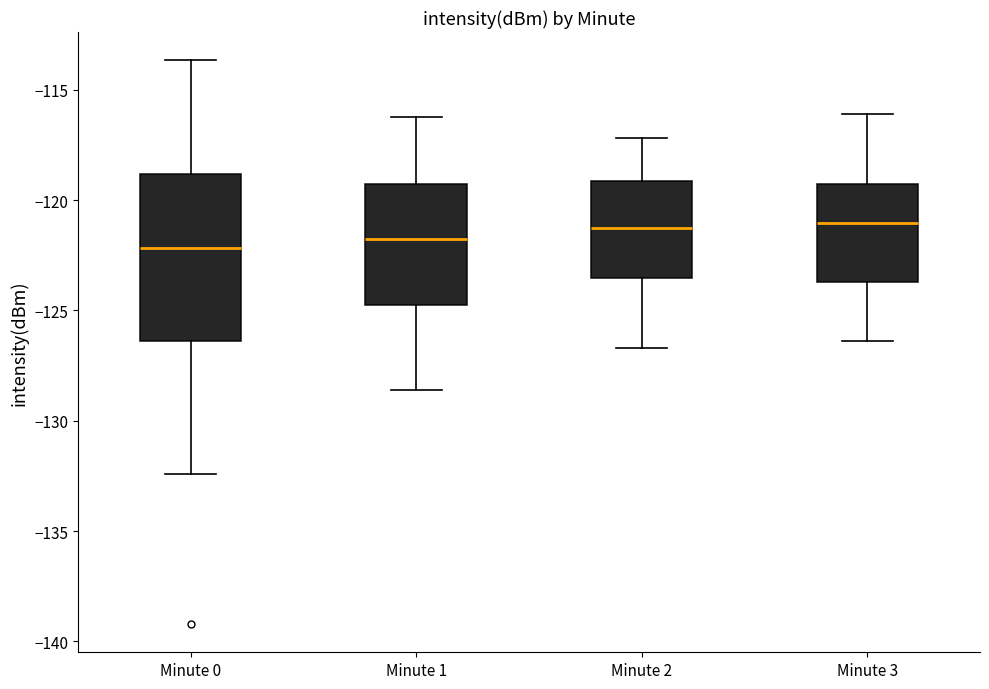

Where does the upper whisker of the box for Minute 3 end on the y-axis? The values are not printed on the chart, so give them approximately, as read against the axis.

-116.0